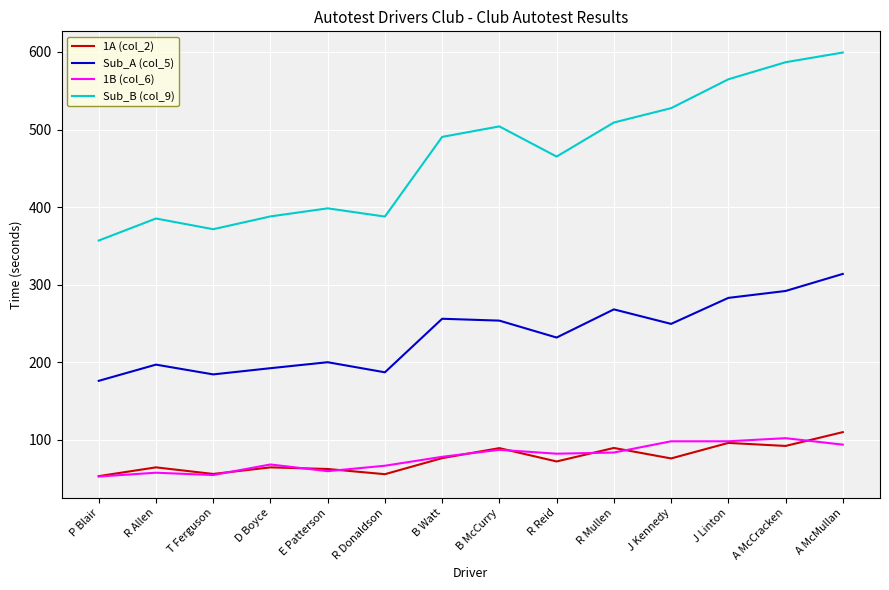

What is the minimum value for 1A (col_2)?

53.3